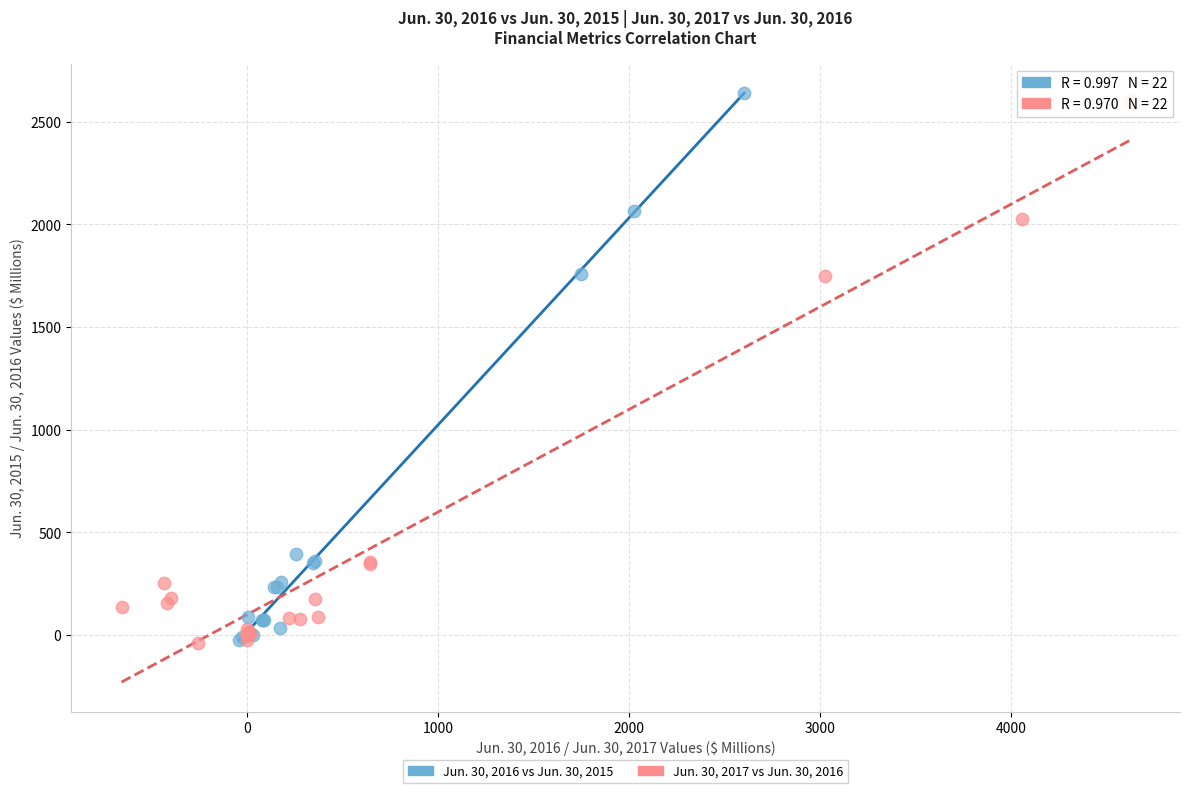

Which series has the largest Y range (max minus min)?

Jun. 30, 2016 vs Jun. 30, 2015